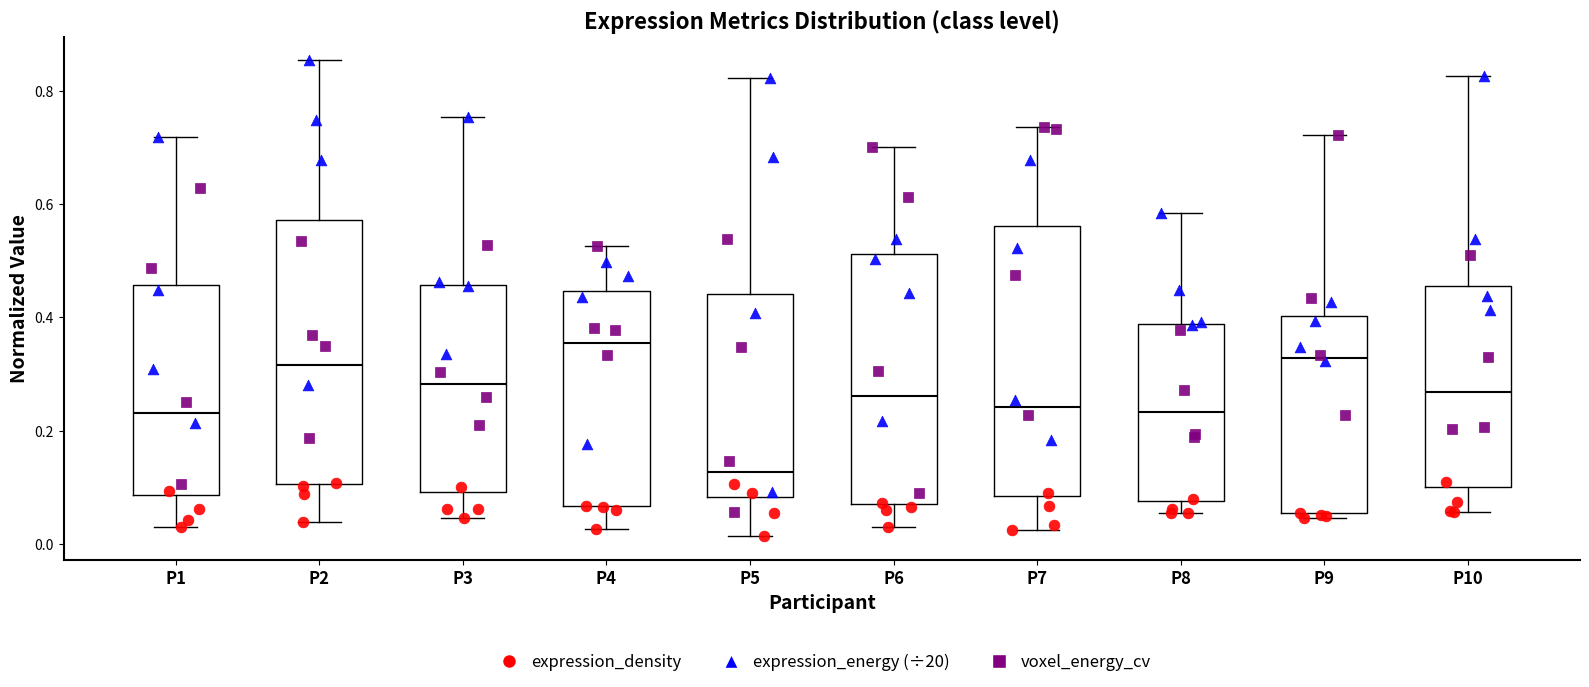

Reading left to right, read every box against the y-axis: the position of its median line, the range the box covers, and the ends of its whiskers. The values are not printed on the chart, so give them approximately, as read against the axis.

P1: median 0.24, box 0.08 to 0.46, whiskers 0.02 to 0.72
P2: median 0.32, box 0.10 to 0.58, whiskers 0.04 to 0.86
P3: median 0.28, box 0.10 to 0.46, whiskers 0.04 to 0.76
P4: median 0.36, box 0.06 to 0.44, whiskers 0.02 to 0.52
P5: median 0.12, box 0.08 to 0.44, whiskers 0.02 to 0.82
P6: median 0.26, box 0.08 to 0.52, whiskers 0.02 to 0.70
P7: median 0.24, box 0.08 to 0.56, whiskers 0.02 to 0.74
P8: median 0.24, box 0.08 to 0.38, whiskers 0.06 to 0.58
P9: median 0.32, box 0.06 to 0.40, whiskers 0.04 to 0.72
P10: median 0.26, box 0.10 to 0.46, whiskers 0.06 to 0.82